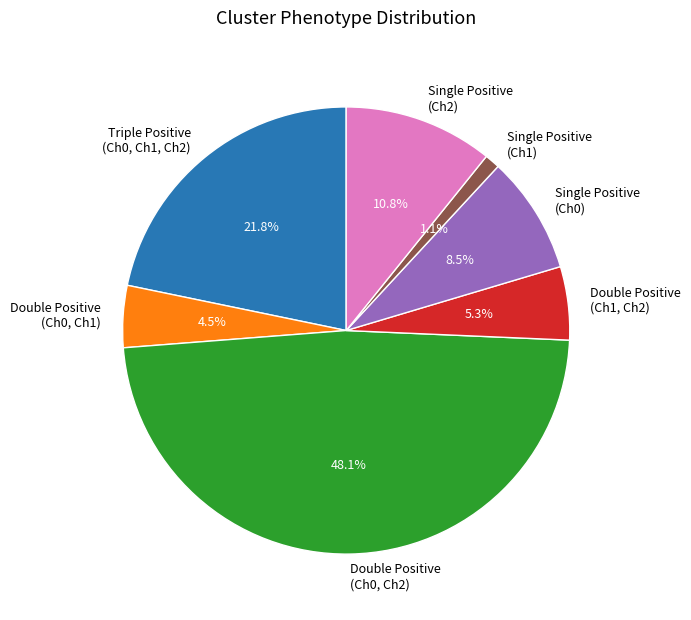

What is the ratio of the value at Single Positive (Ch2) to the value at Triple Positive (Ch0, Ch1, Ch2)?

0.5